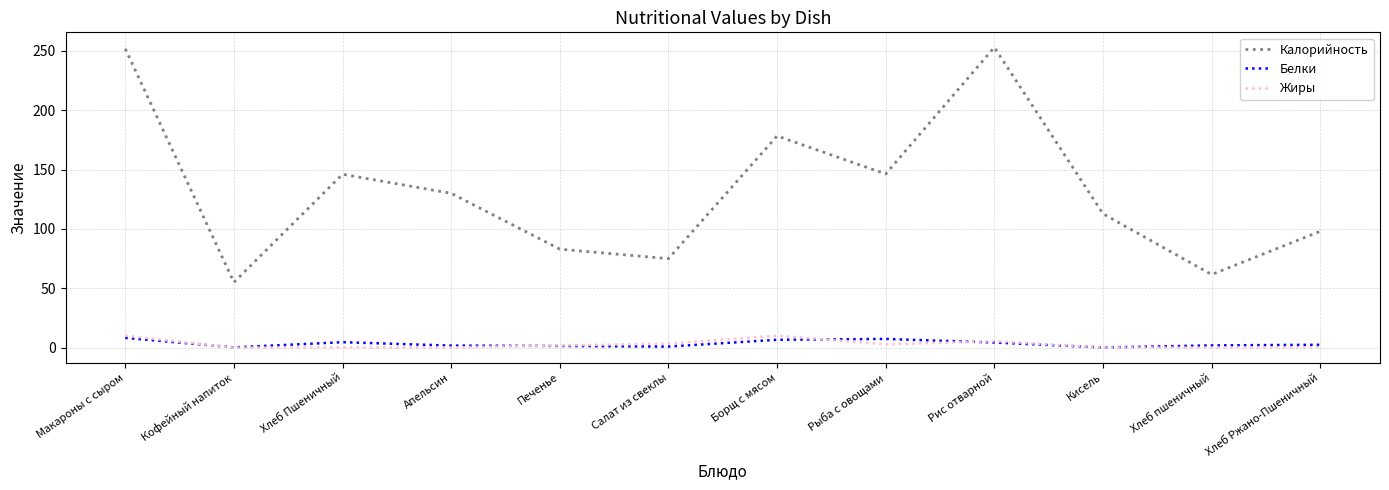

What is the average value of the Калорийность series?

132.6